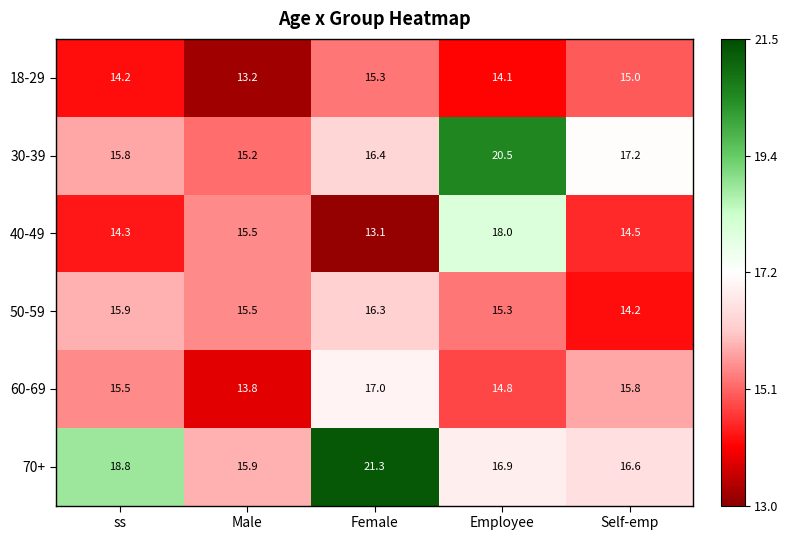

Is it true that 60-69 equals 10.8 at Female?

False